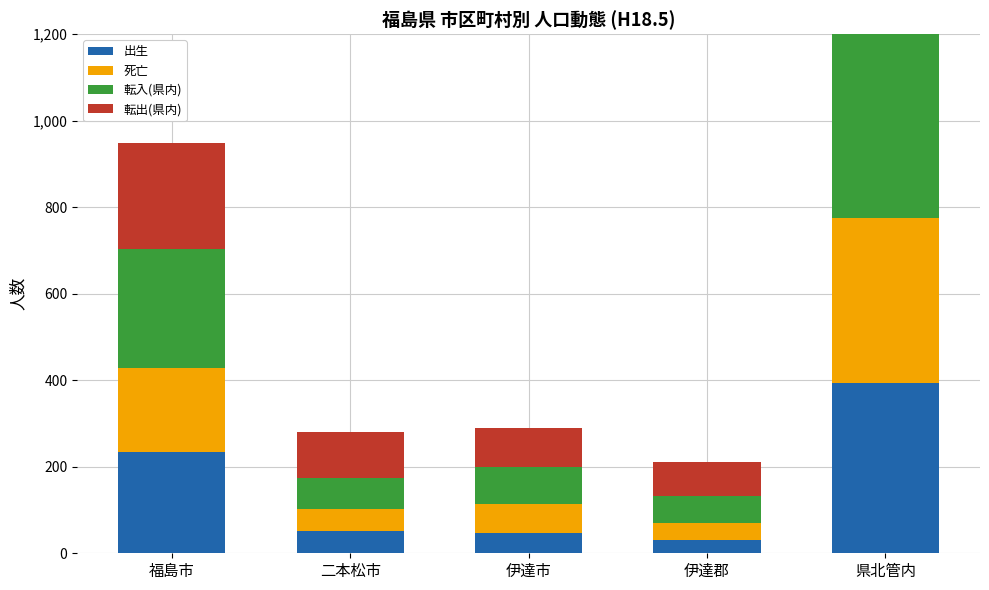

How many values in the 転出(県内) series are below 108?

2